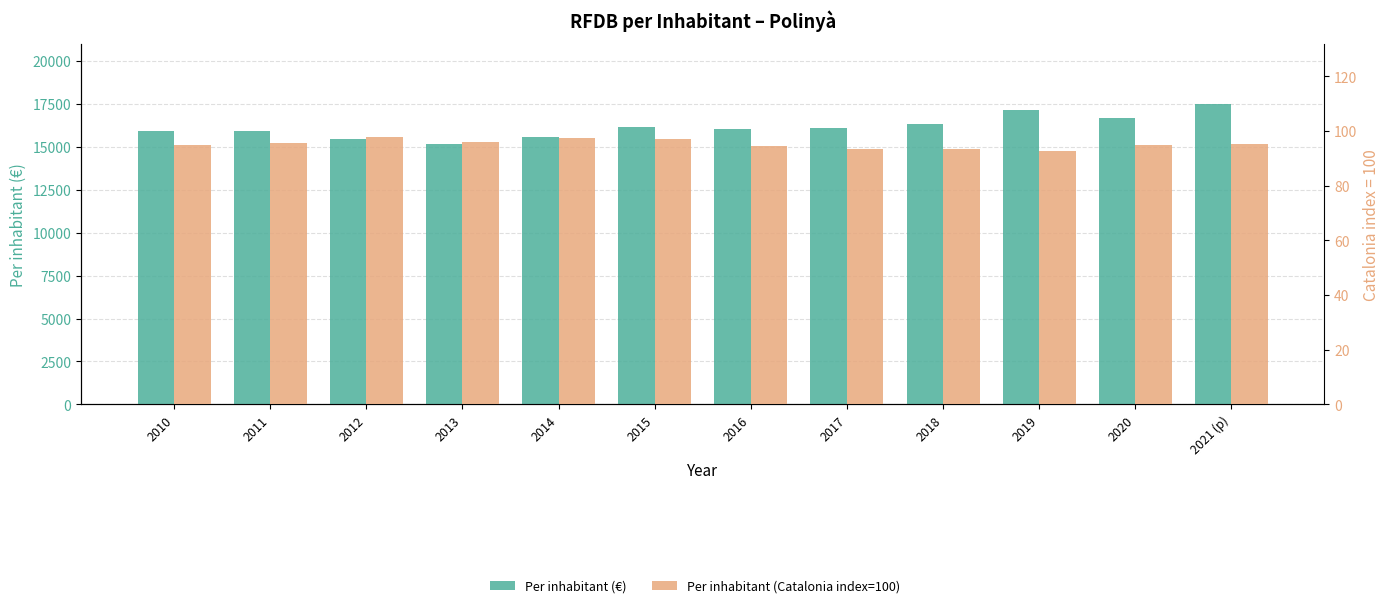

What is the difference between the second highest and minimum values in the Per inhabitant (Catalonia index=100) series?

4.6